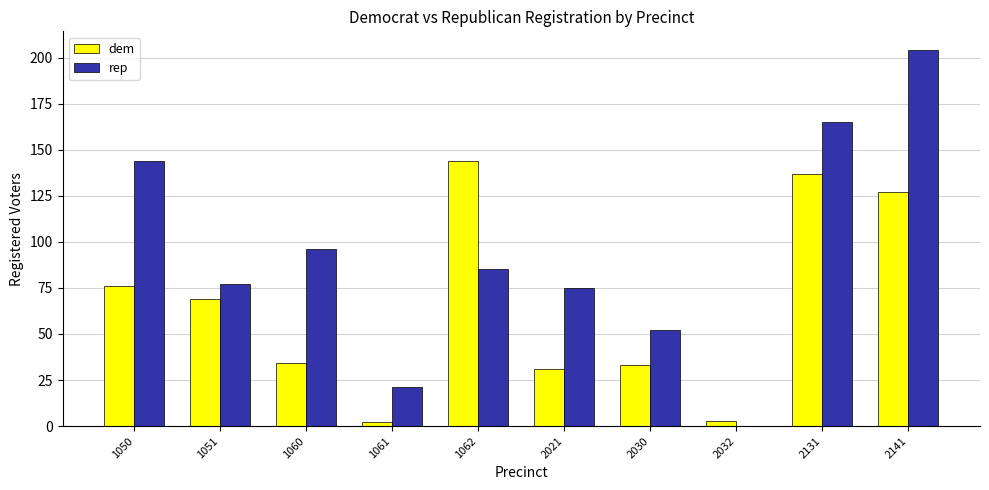

What is the average value of the dem series?

66